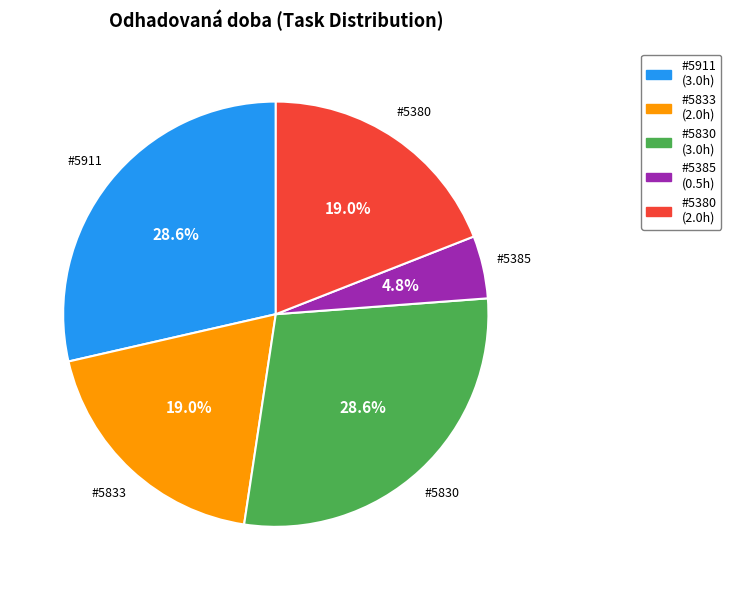

Does any single category account for the majority?

No